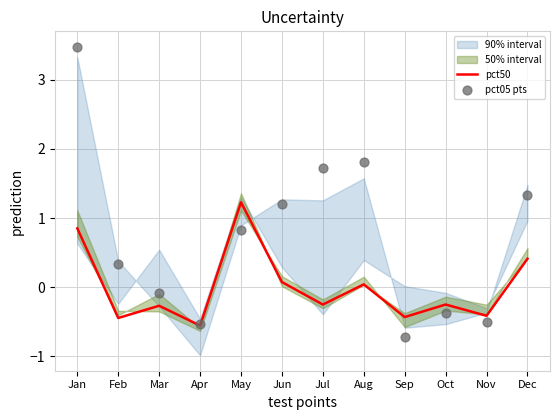

At which category is the sum across all series the highest?

Jan